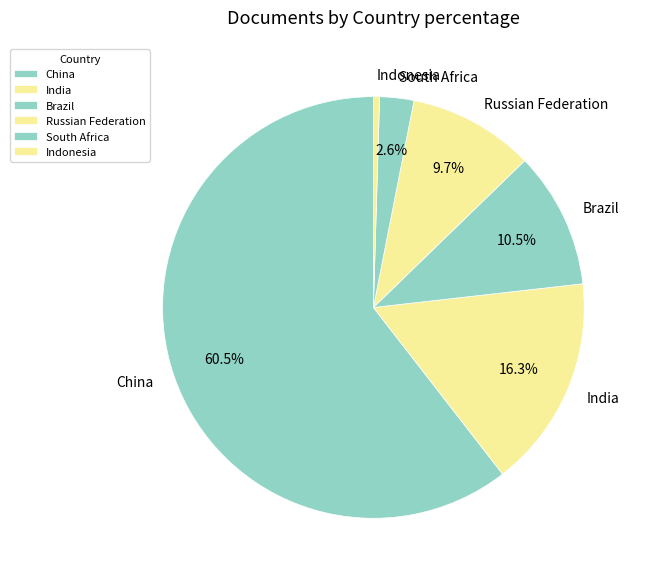

How many slices are in this pie chart?

6